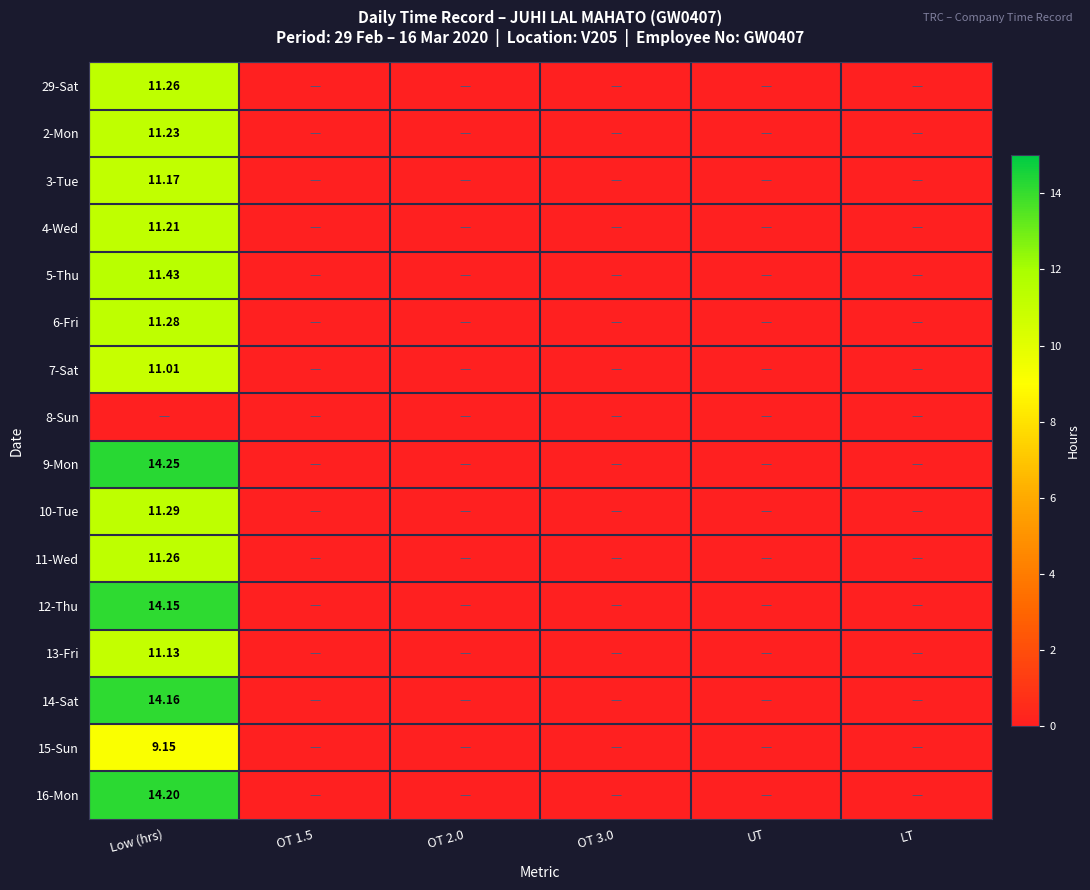

Where is 15-Sun nearest to the value 4?

OT 1.5